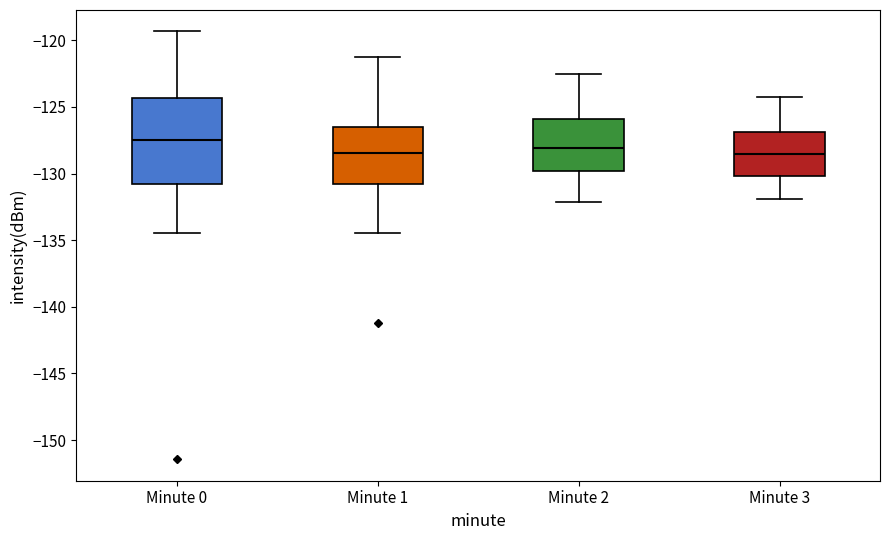

Which box has the highest median line?

Minute 0